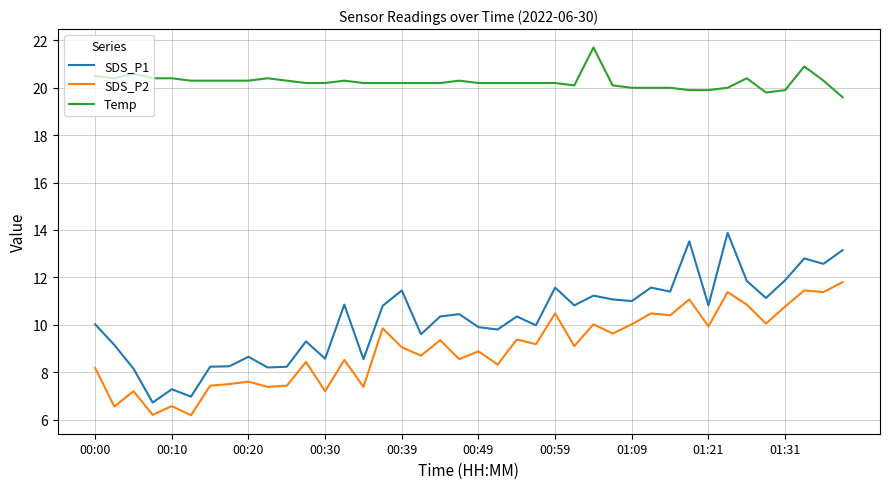

Which series has the widest spread of values?

SDS_P1